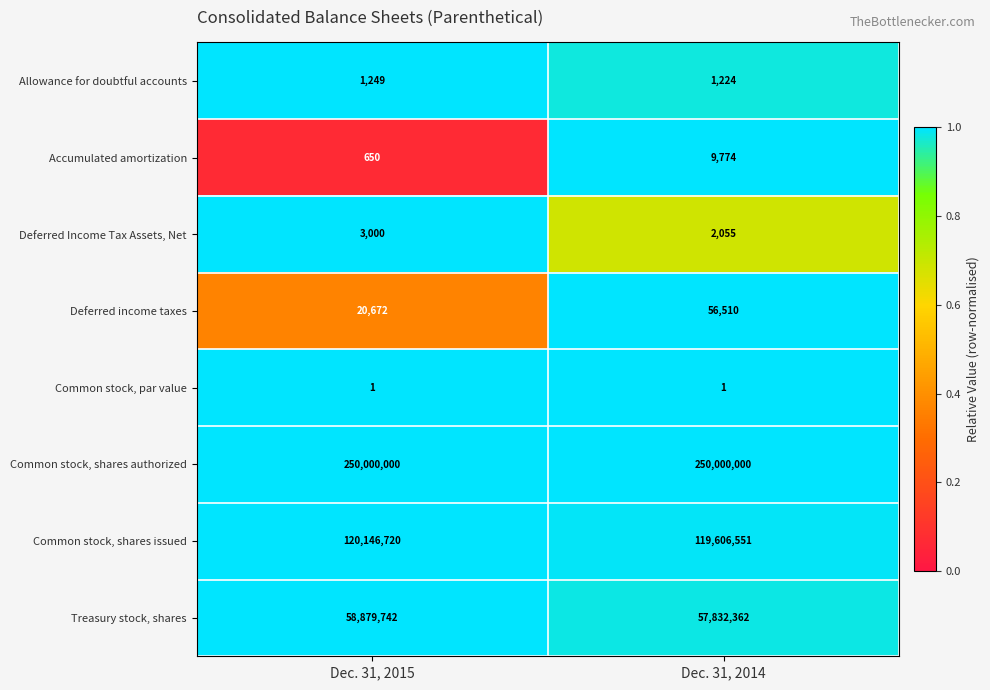

Reading left to right, what are all the values shown in this chart?

Allowance for doubtful accounts: Dec. 31, 2015=1249	Dec. 31, 2014=1224
Accumulated amortization: Dec. 31, 2015=650	Dec. 31, 2014=9774
Deferred Income Tax Assets, Net: Dec. 31, 2015=3000	Dec. 31, 2014=2055
Deferred income taxes: Dec. 31, 2015=20672	Dec. 31, 2014=56510
Common stock, par value: Dec. 31, 2015=1	Dec. 31, 2014=1
Common stock, shares authorized: Dec. 31, 2015=250000000	Dec. 31, 2014=250000000
Common stock, shares issued: Dec. 31, 2015=120146720	Dec. 31, 2014=119606551
Treasury stock, shares: Dec. 31, 2015=58879742	Dec. 31, 2014=57832362